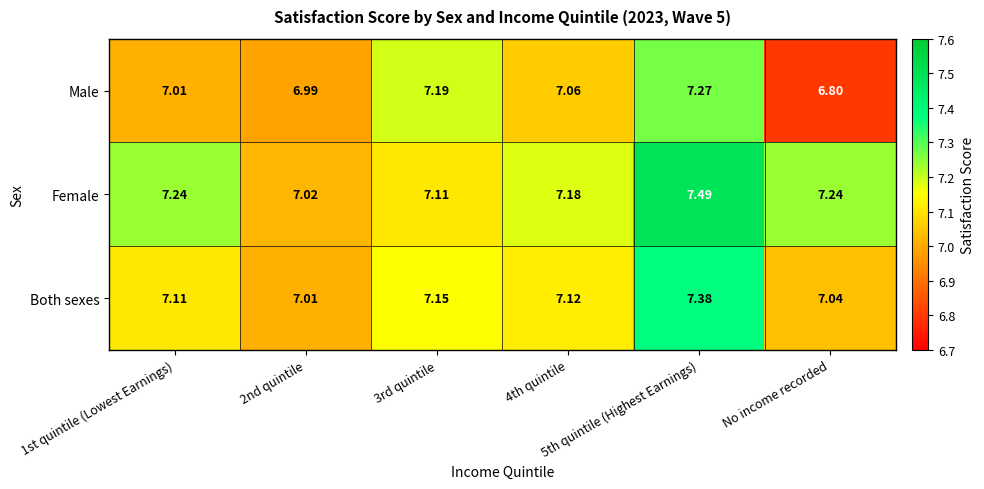

Between 3rd quintile and No income recorded, which series saw the biggest shift?

Male